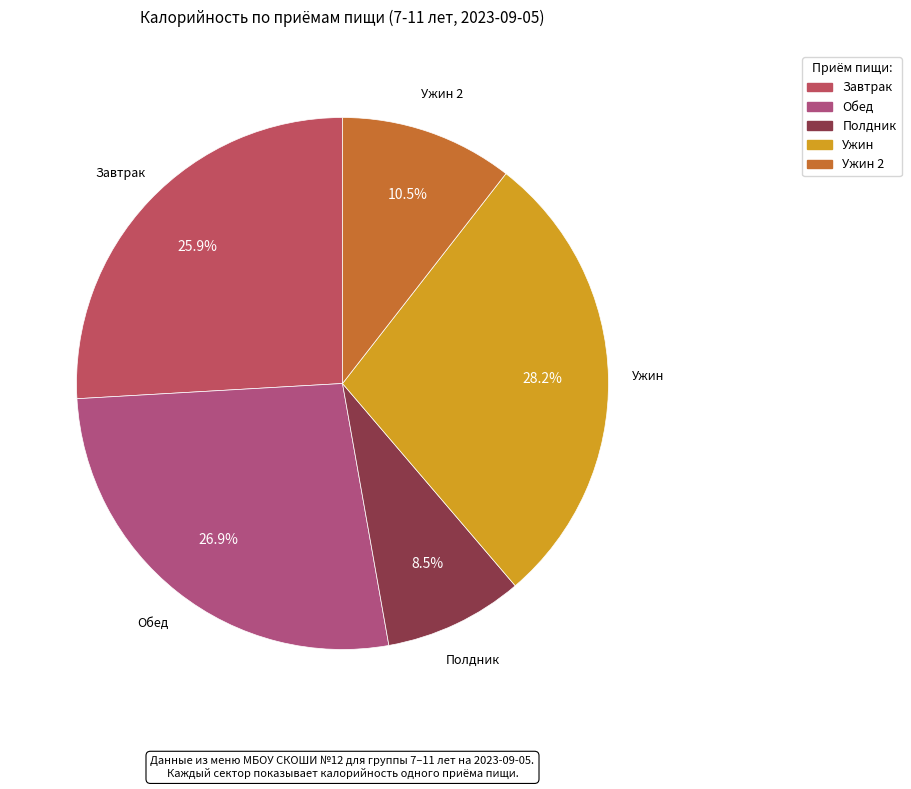

How many slices are in this pie chart?

5